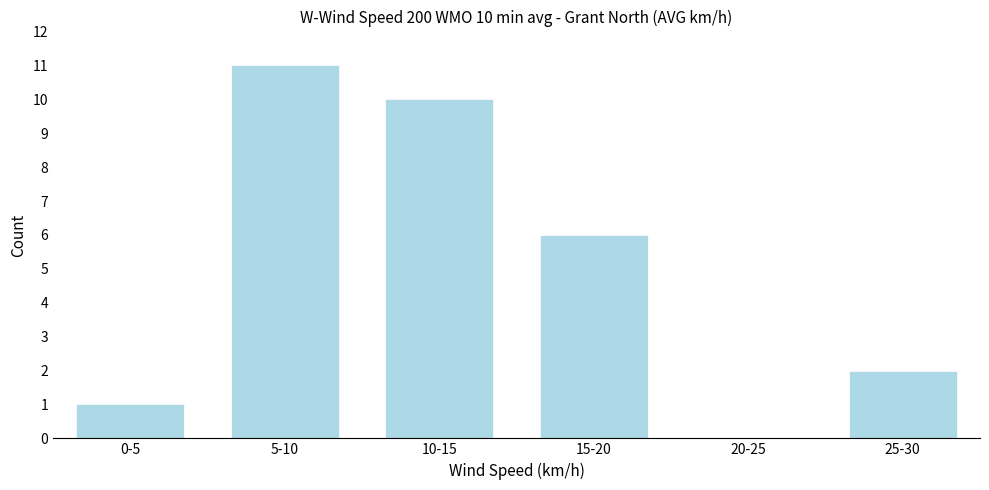

Reading right to left, extract all data points from this chart.

25-30=2	20-25=0	15-20=6	10-15=10	5-10=11	0-5=1